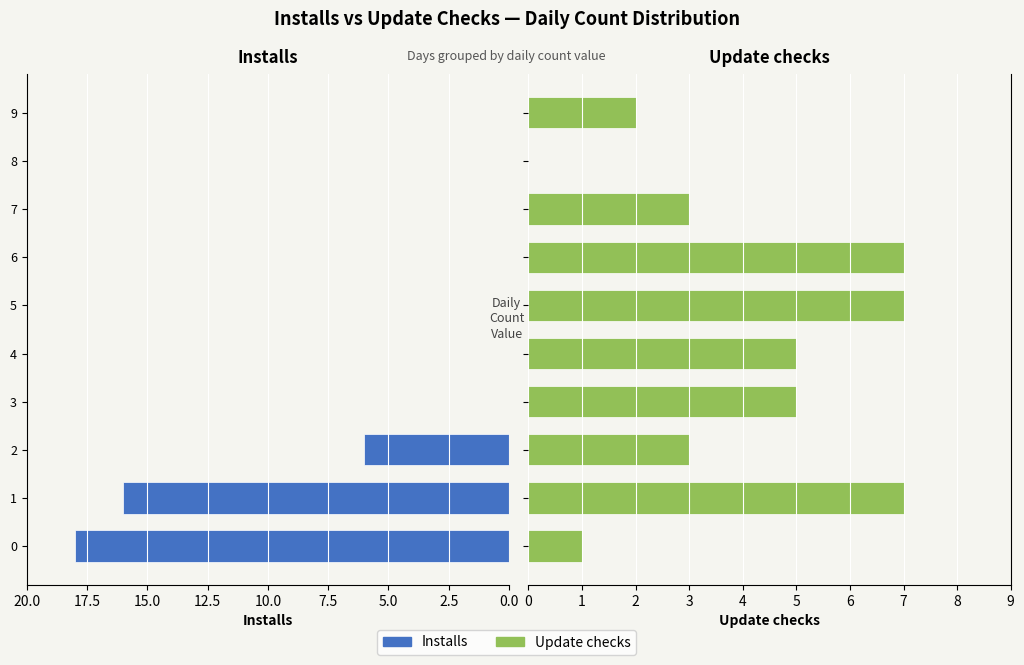

Count the Installs values in the range 0 to 6.

8